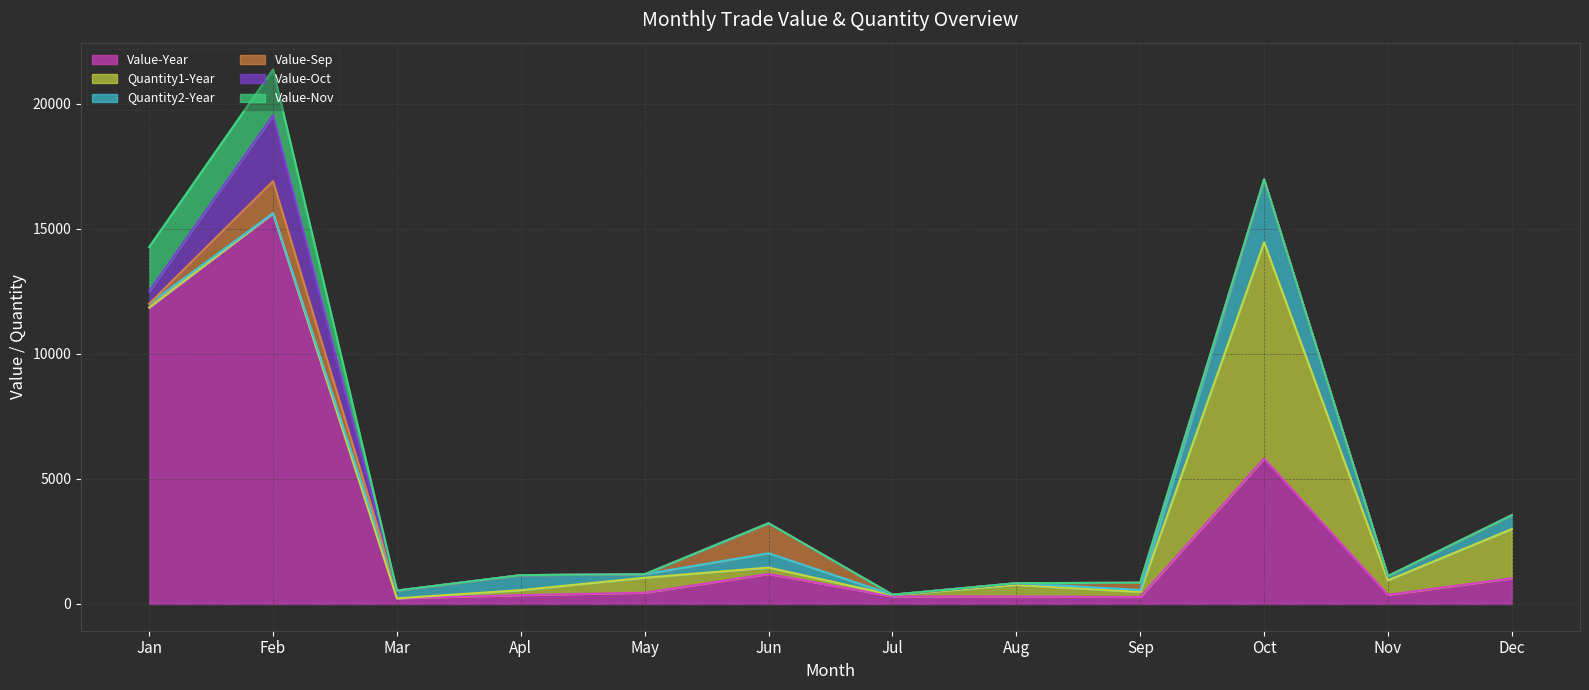

How many lines are shown in the chart?

6